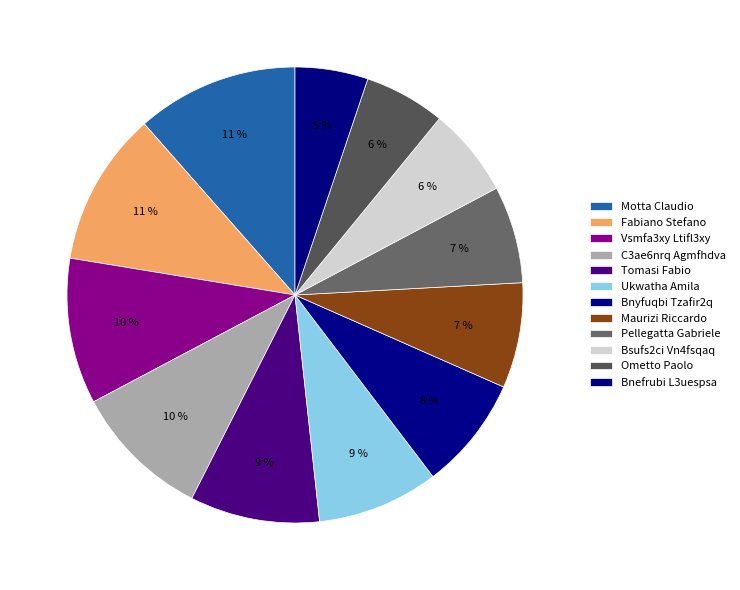

To the nearest percent, what is the difference between the largest and smallest slice percentages?

6%